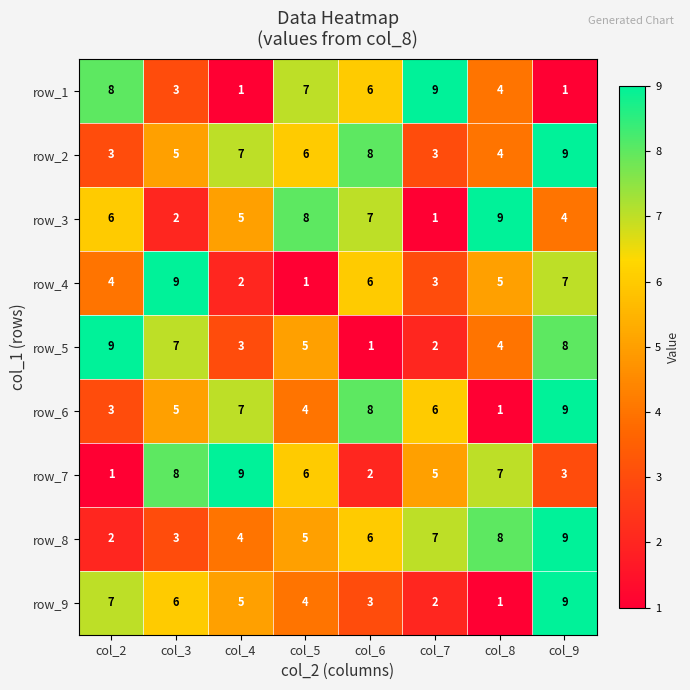

Between col_7 and col_9, which series saw the biggest shift?

row_1